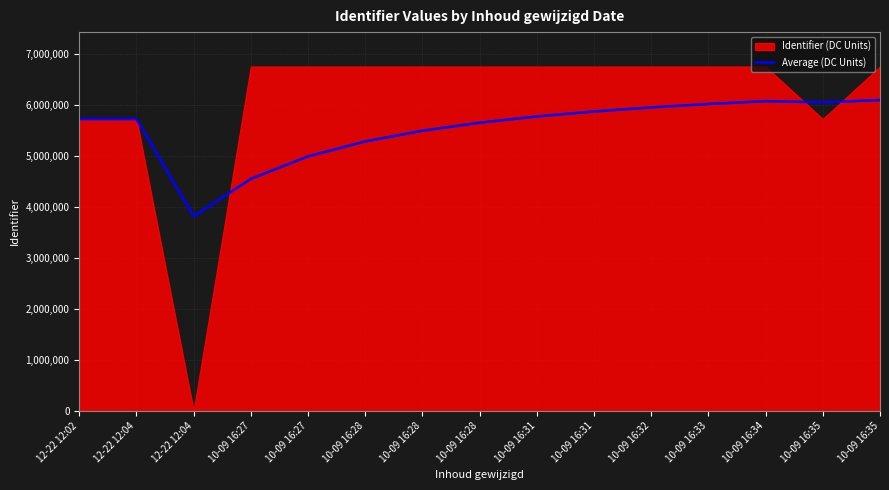

The chart shows a value of 5728473.5 at 12-22 12:04. True or false?

True